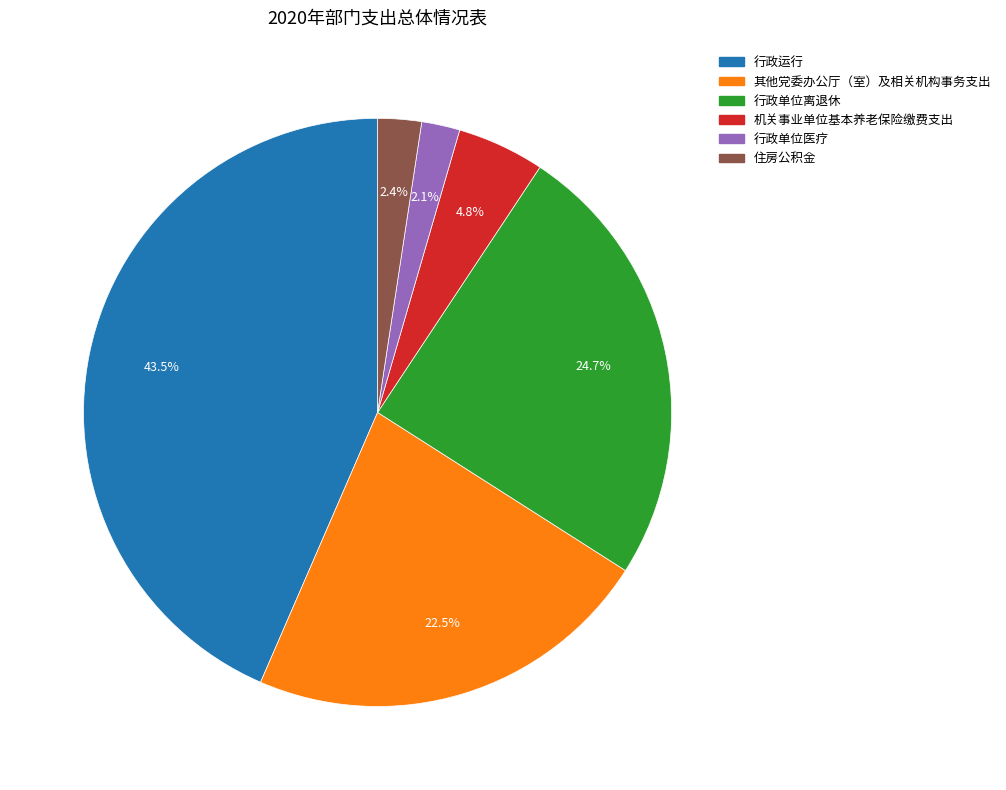

True or false: 机关事业单位基本养老保险缴费支出 accounts for 5% of the total.

True